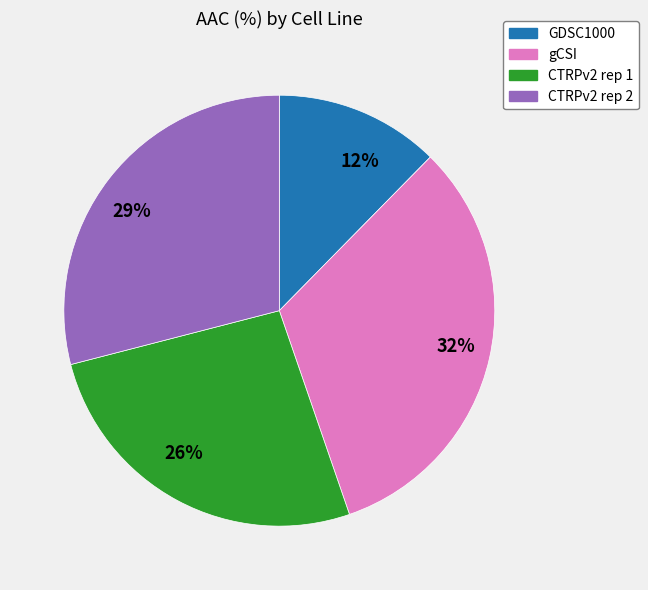

Does any single category account for the majority?

No